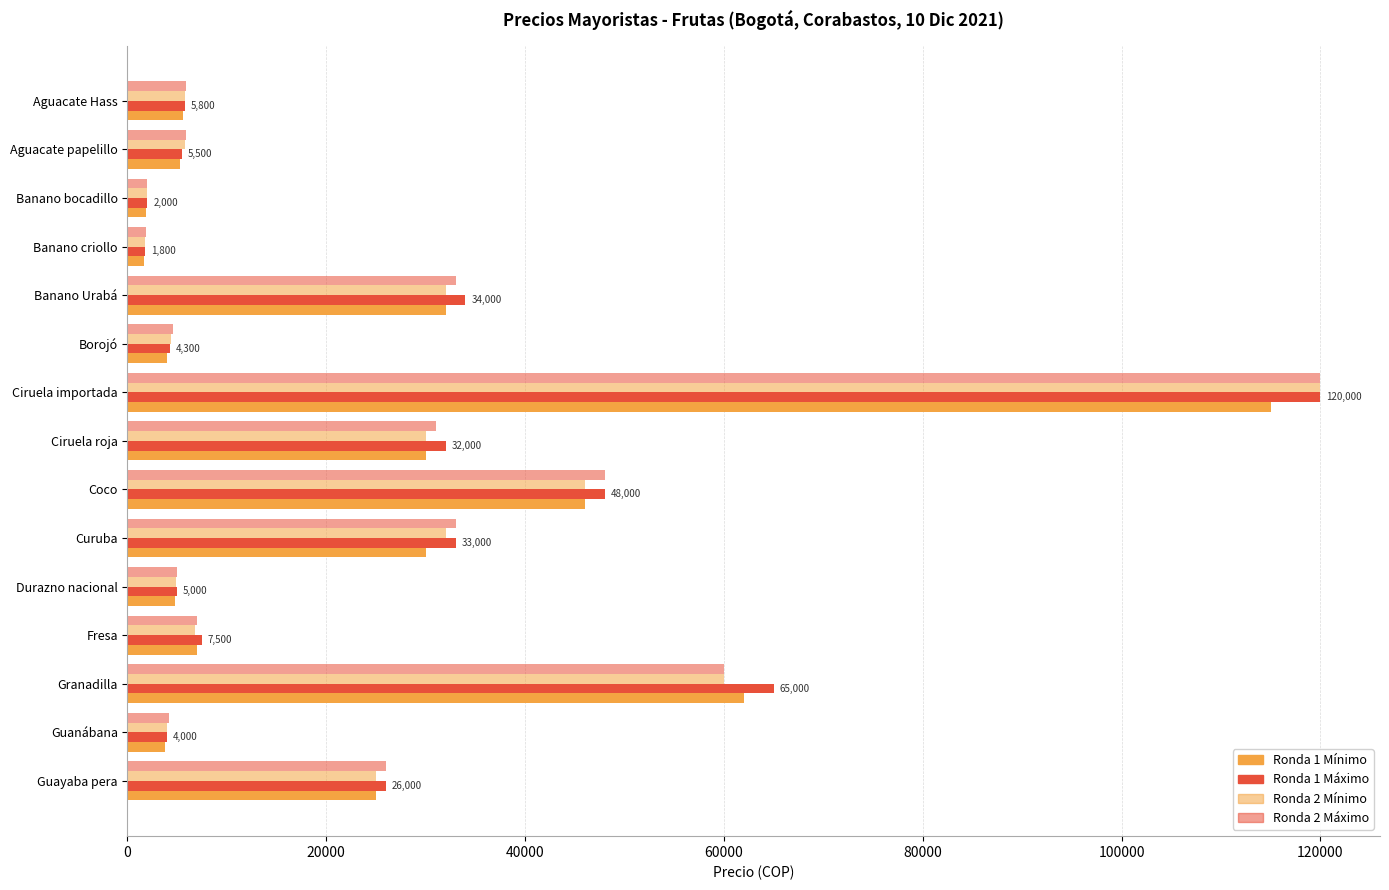

How many distinct data groups are displayed?

4